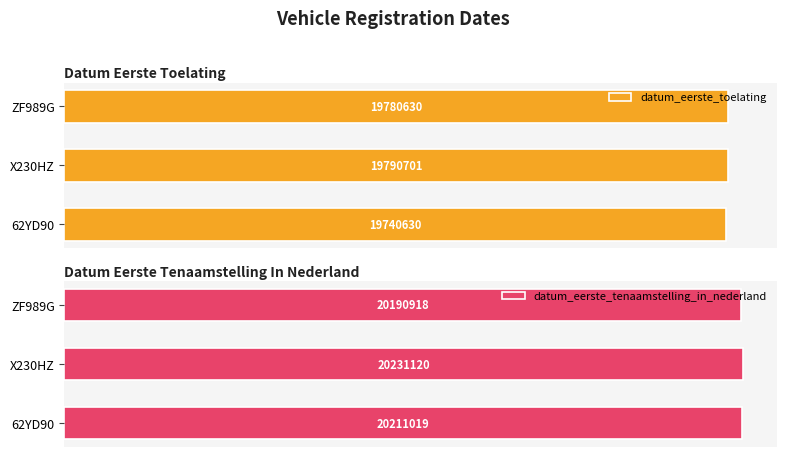

Is the value of datum_eerste_toelating at ZF989G greater than the value of datum_eerste_tenaamstelling_in_nederland at X230HZ?

No